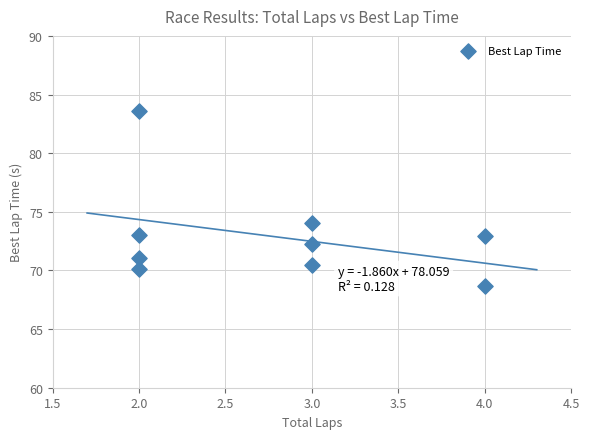

What is the range of X values (max minus min)?

2.0